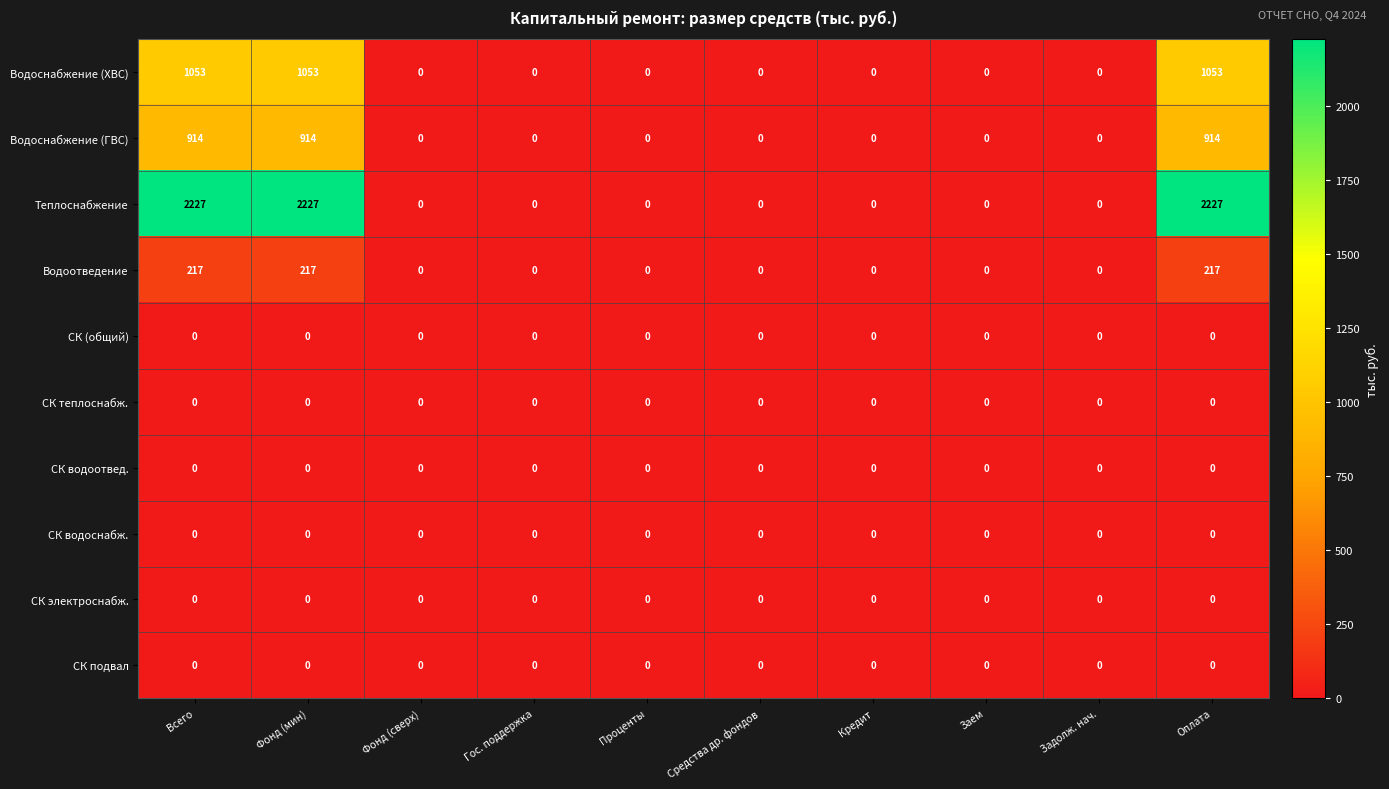

What is the total value across all series at Всего?

4411